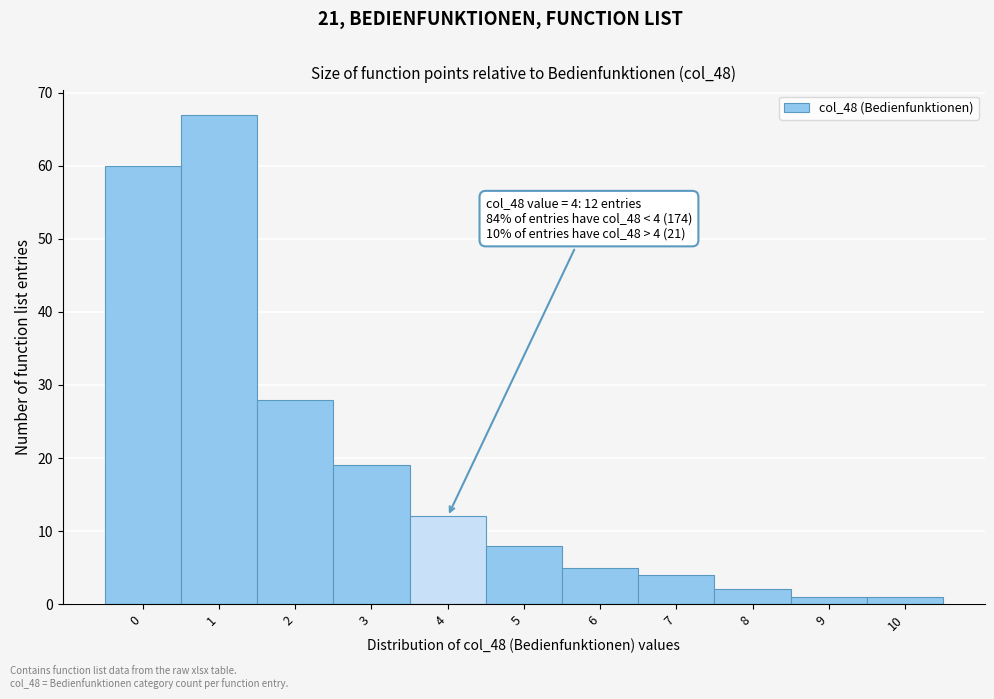

Reading left to right, what are all the values shown in this chart?

60	67	28	19	12	8	5	4	2	1	1